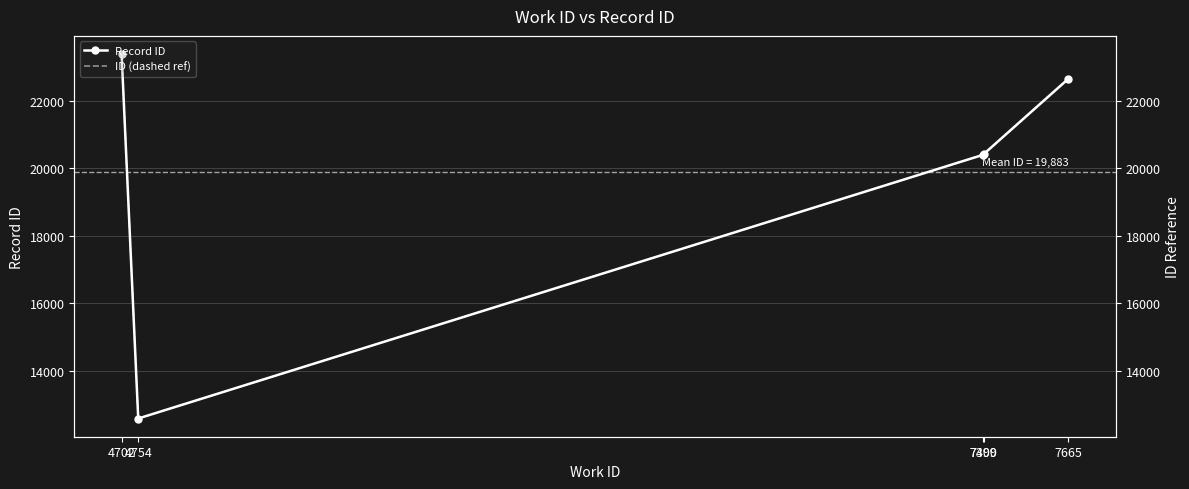

Reading left to right, transcribe all the data shown in this chart.

Record ID: 23376	12584	20396	20414	22646
ID (dashed ref): 23376	12584	20396	20414	22646